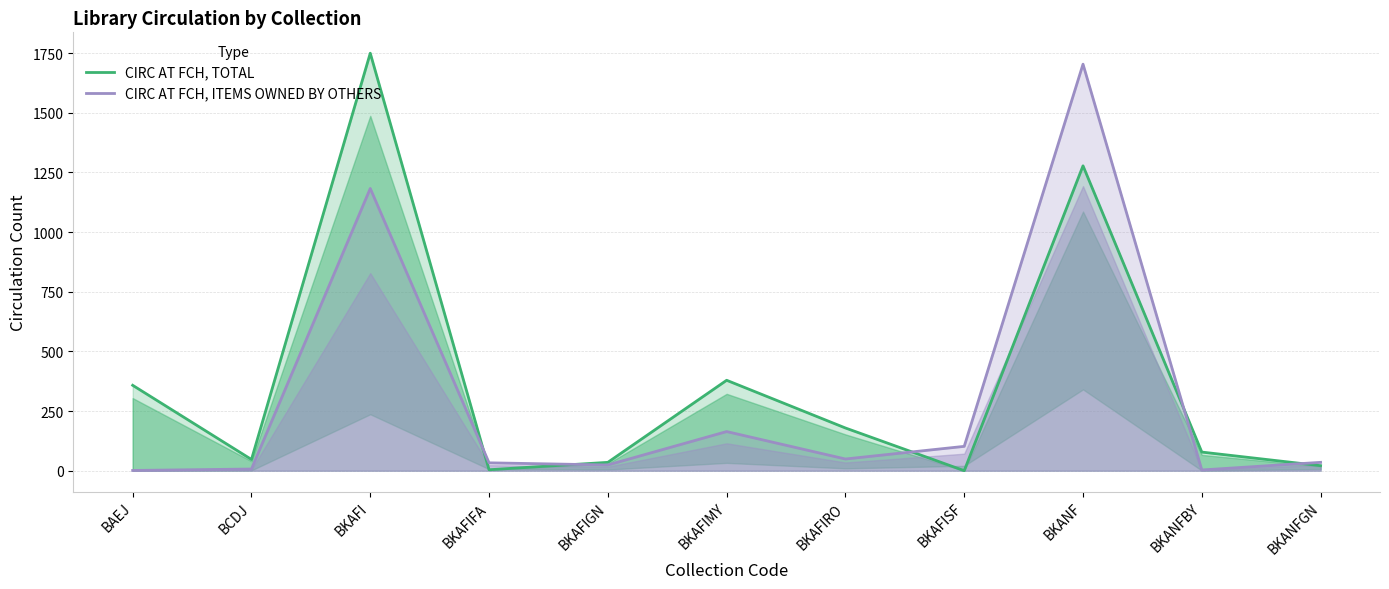

True or false: CIRC AT FCH, ITEMS OWNED BY OTHERS has more than 0 interior local peaks.

True